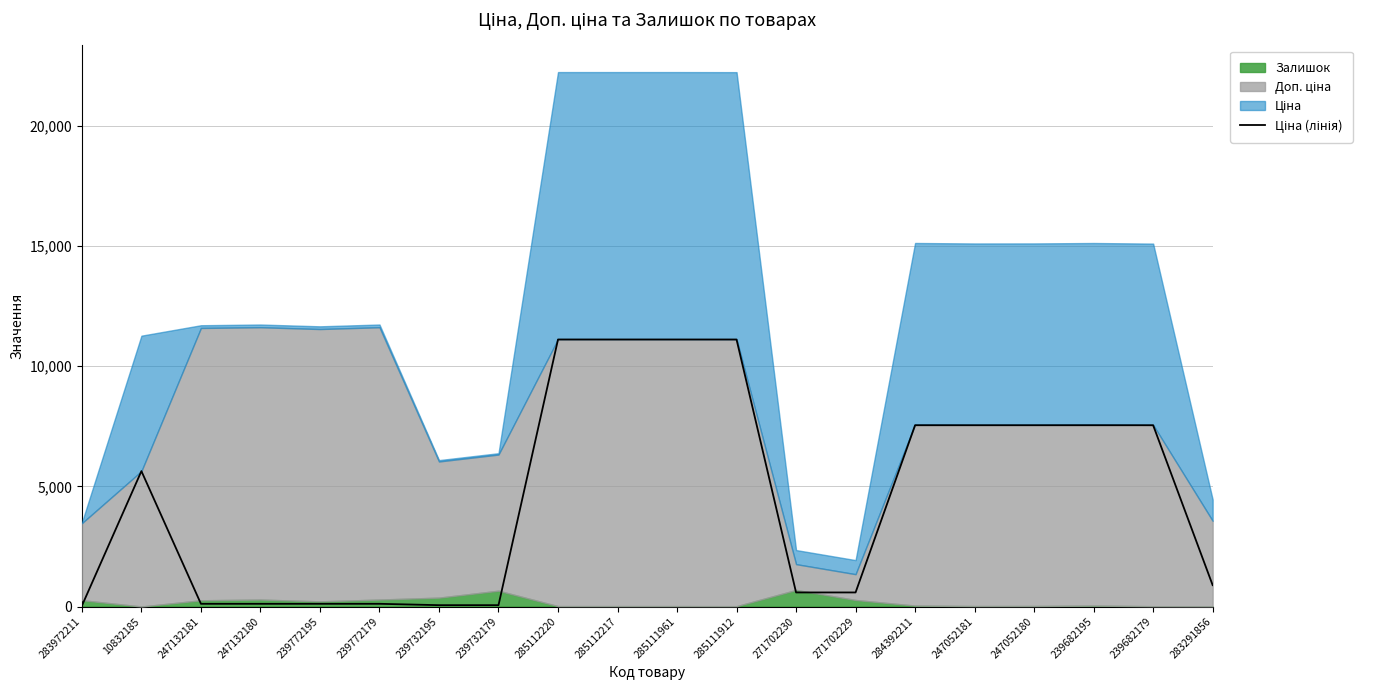

What is the difference between the second highest and minimum values?

11081.5